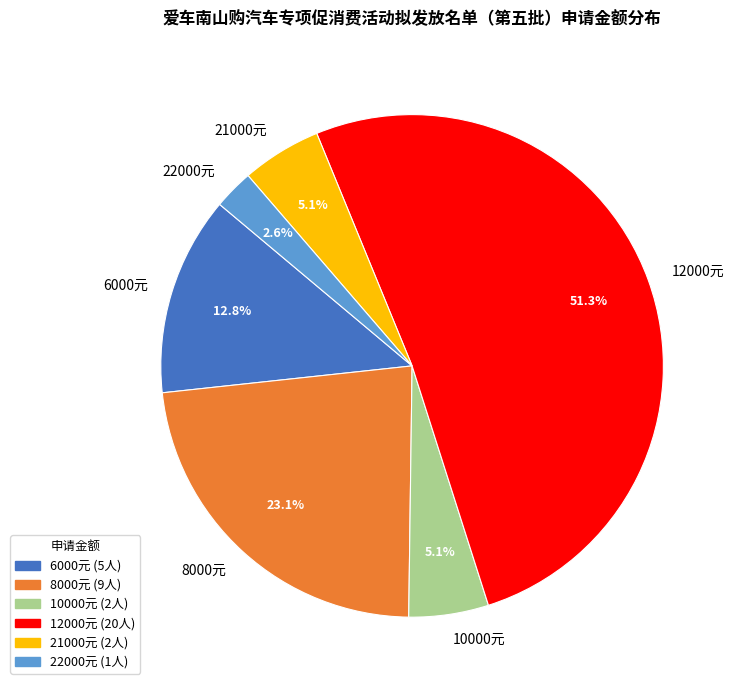

What is the smallest slice in the pie chart?

22000元